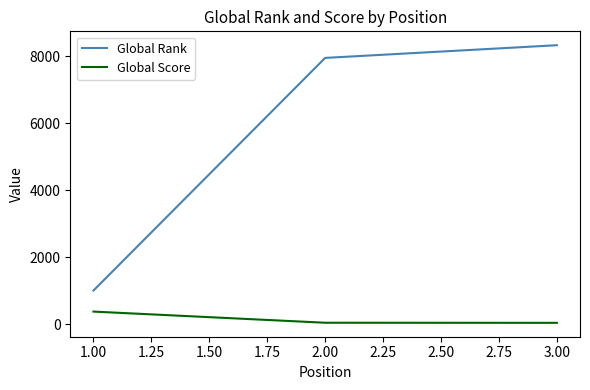

Which series has the largest range (max minus min)?

Global Rank